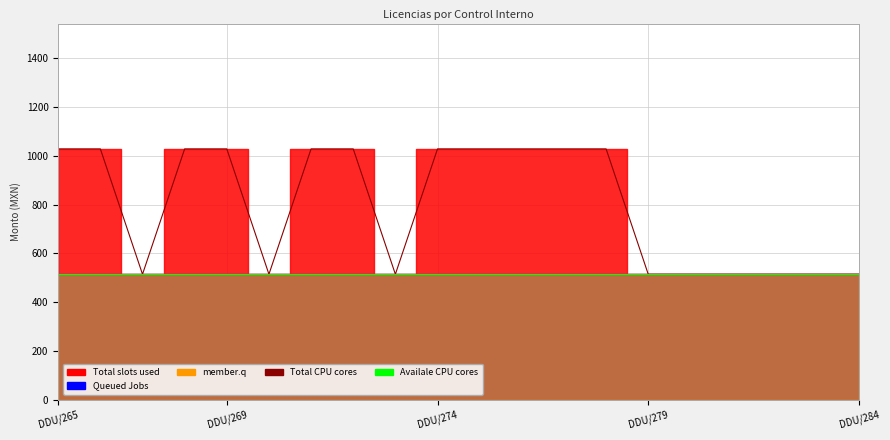

Count the number of categories in the chart.

20